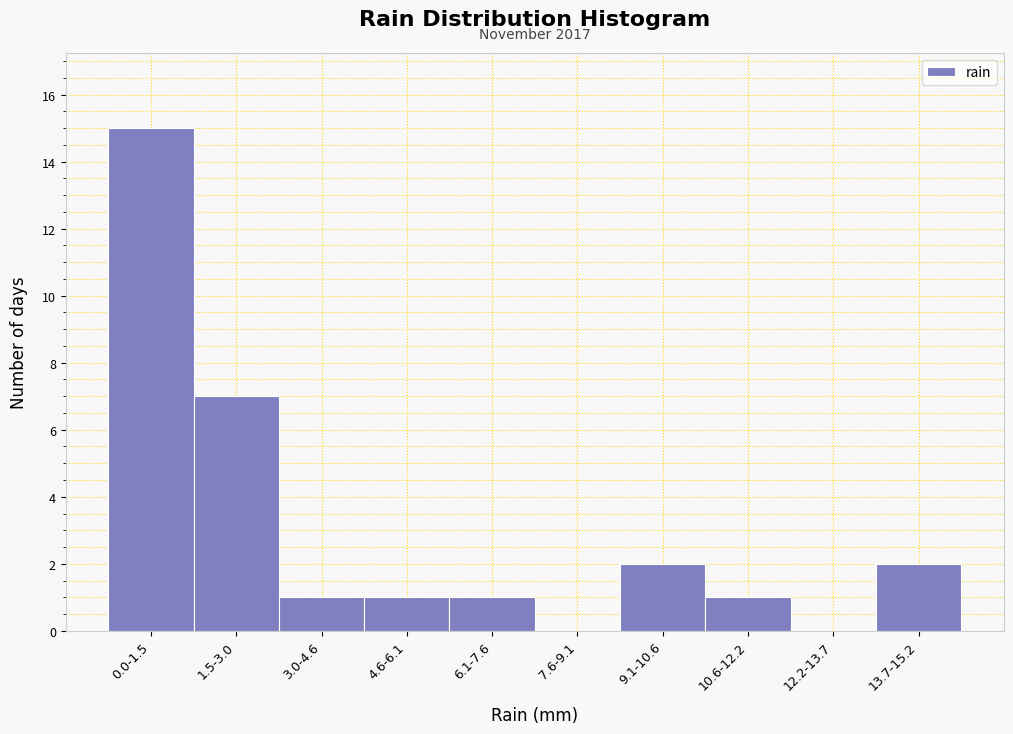

Reading left to right, extract all data points from this chart.

0.0-1.5=15	1.5-3.0=7	3.0-4.6=1	4.6-6.1=1	6.1-7.6=1	7.6-9.1=0	9.1-10.6=2	10.6-12.2=1	12.2-13.7=0	13.7-15.2=2